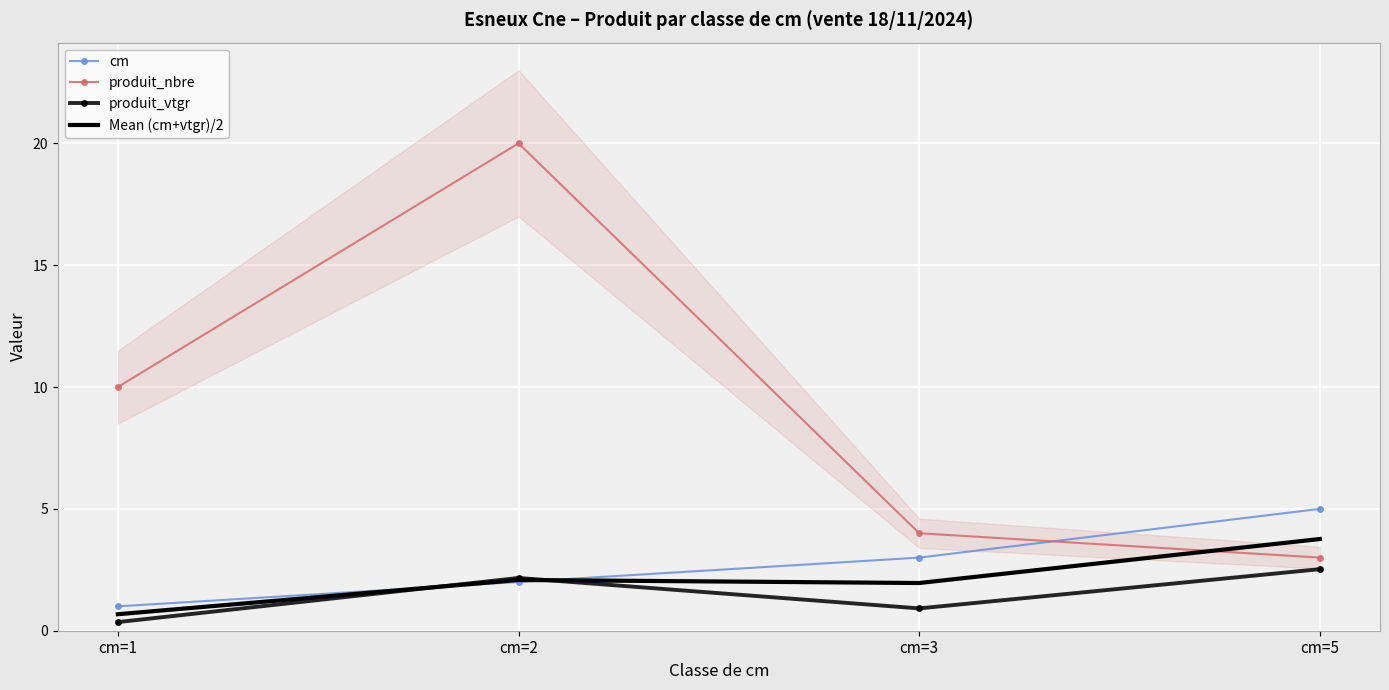

In Mean (cm+vtgr)/2, how many points are higher than both neighbors (excluding endpoints)?

1